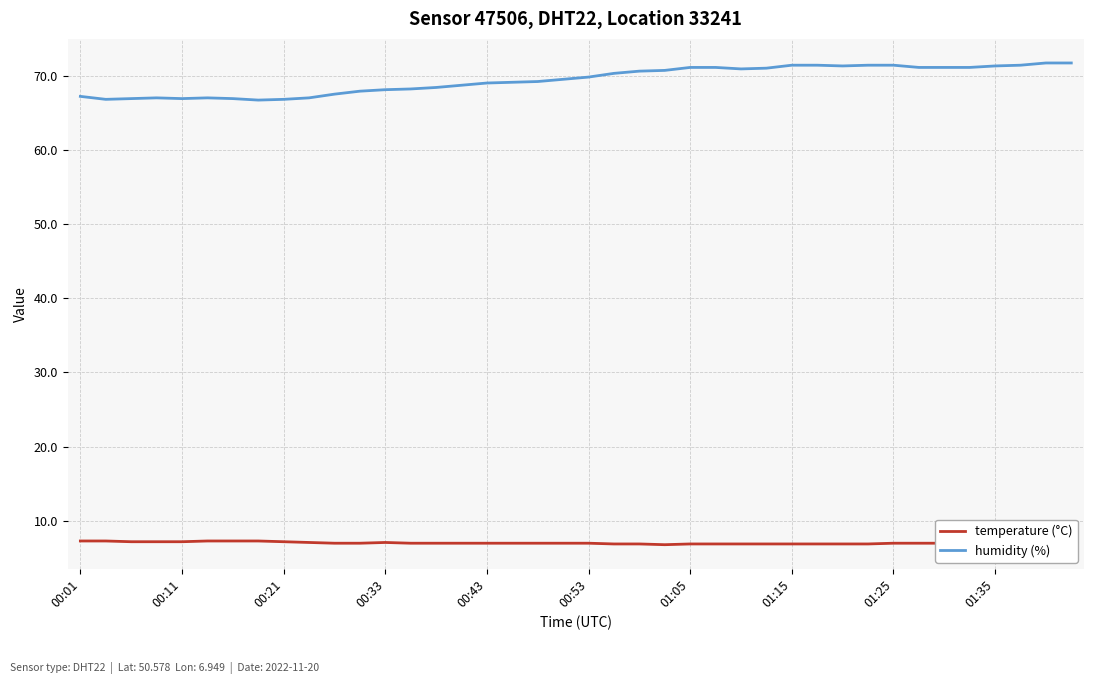

How many data points does each series have?

40